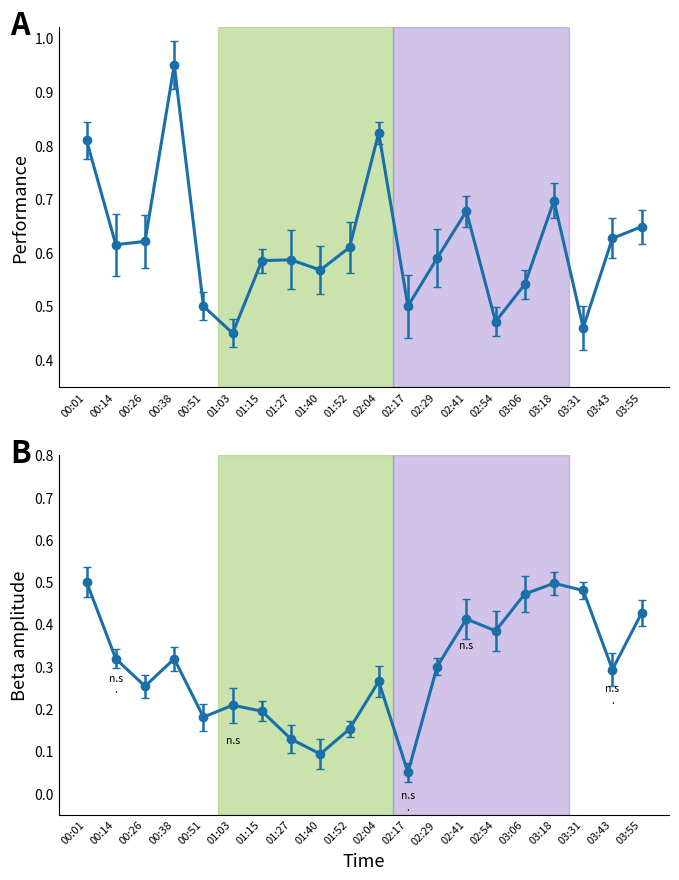

Reading left to right, list all the values displayed in this chart.

SDS_P1: 00:01=0.8	00:14=0.6	00:26=0.6	00:38=0.9	00:51=0.5	01:03=0.5	01:15=0.6	01:27=0.6	01:40=0.6	01:52=0.6	02:04=0.8	02:17=0.5	02:29=0.6	02:41=0.7	02:54=0.5	03:06=0.5	03:18=0.7	03:31=0.5	03:43=0.6	03:55=0.6
SDS_P2: 00:01=0.5	00:14=0.3	00:26=0.3	00:38=0.3	00:51=0.2	01:03=0.2	01:15=0.2	01:27=0.1	01:40=0.1	01:52=0.2	02:04=0.3	02:17=0.1	02:29=0.3	02:41=0.4	02:54=0.4	03:06=0.5	03:18=0.5	03:31=0.5	03:43=0.3	03:55=0.4